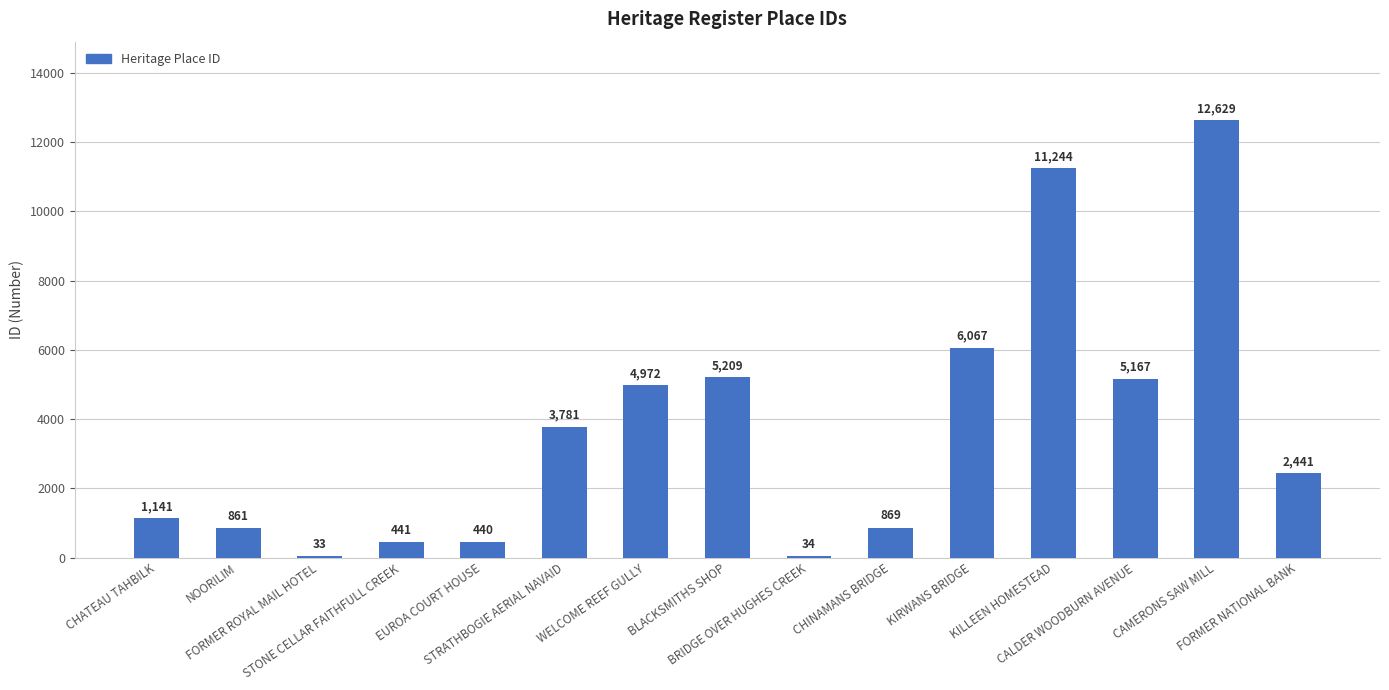

Approximately how many times larger is the value at CHINAMANS BRIDGE compared to EUROA COURT HOUSE?

2.0